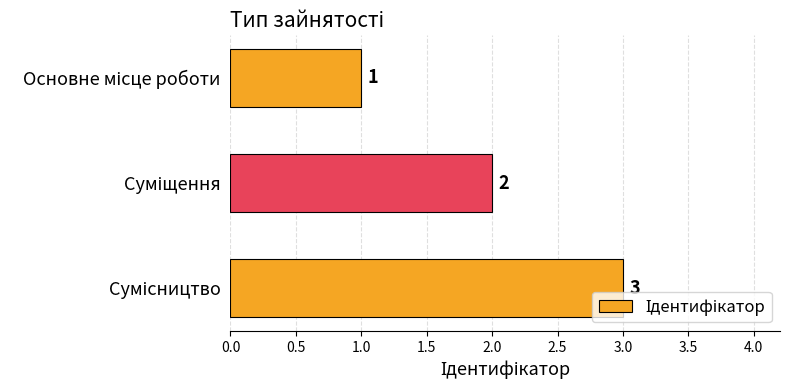

What is the average value?

2